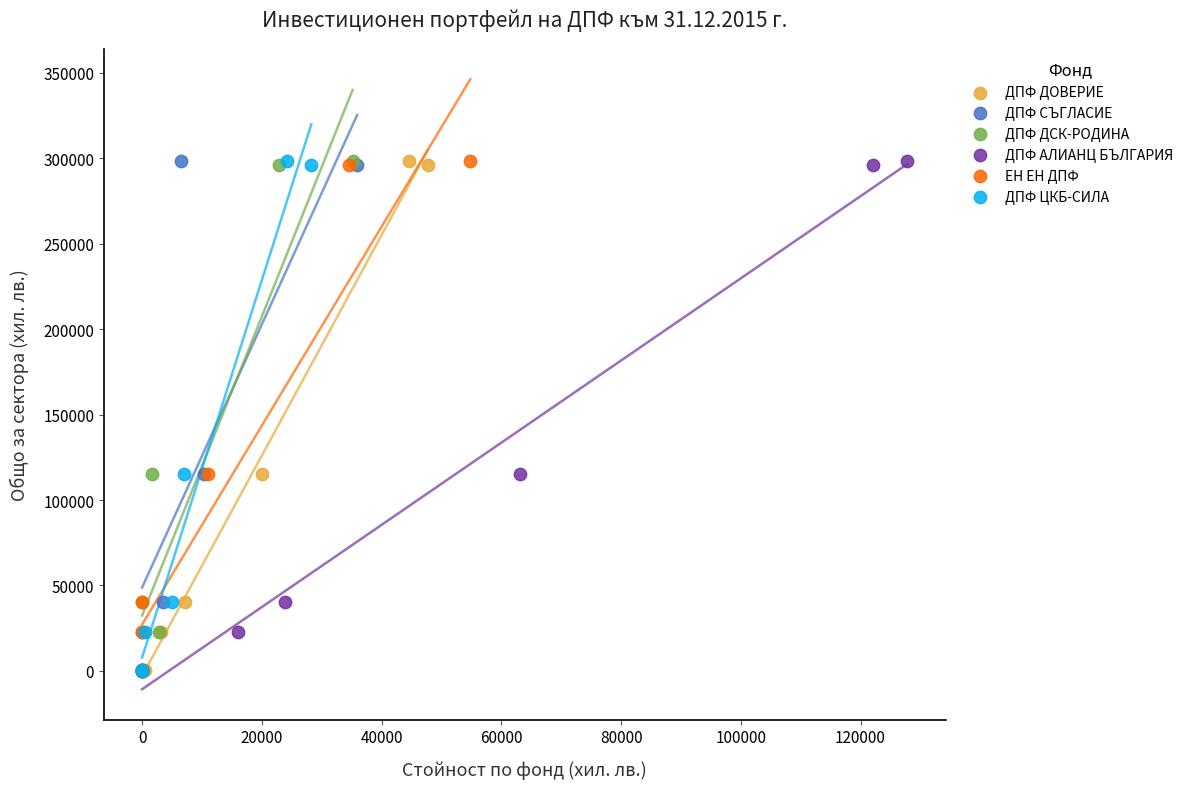

What are all the series names shown in the legend?

ДПФ ДОВЕРИЕ, ДПФ СЪГЛАСИЕ, ДПФ ДСК-РОДИНА, ДПФ АЛИАНЦ БЪЛГАРИЯ, ЕН ЕН ДПФ, ДПФ ЦКБ-СИЛА